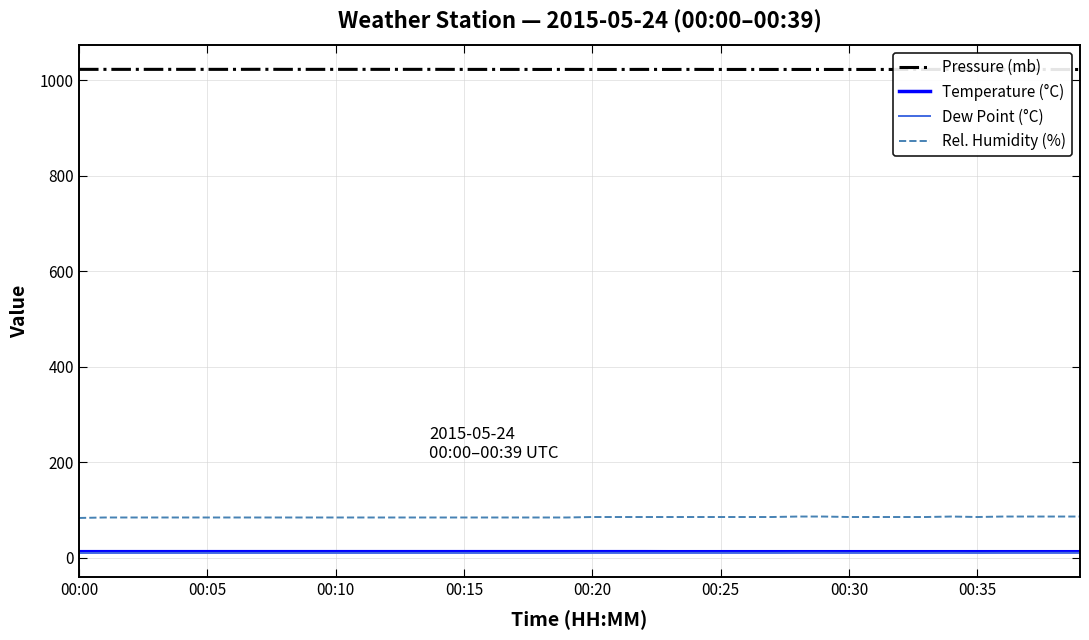

The value of Rel. Humidity (%) at 00:35 is 85.0. True or false?

True